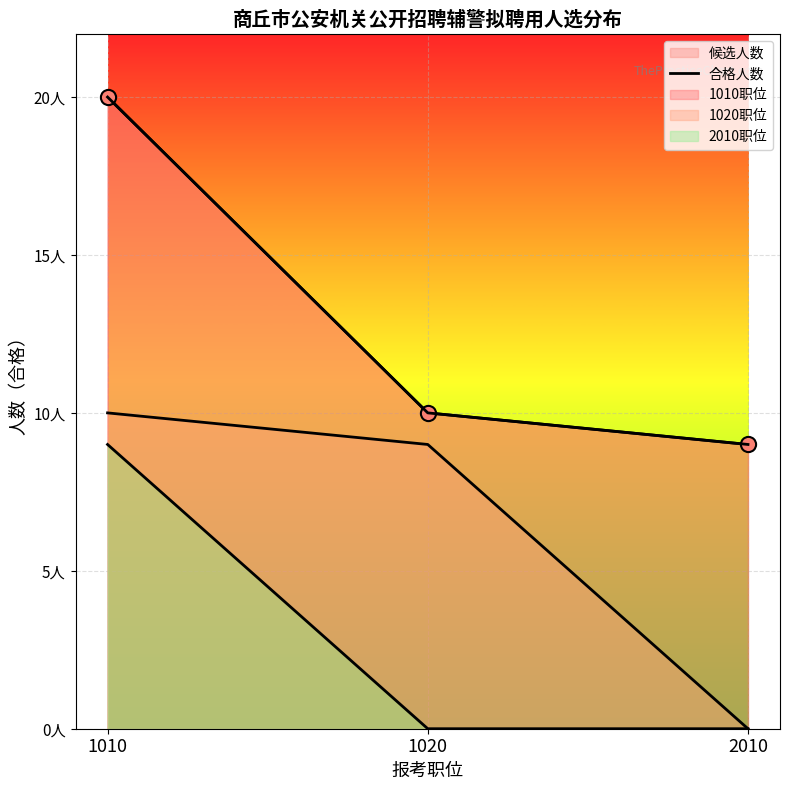

What is the change in value from 1010 to 2010?

-11